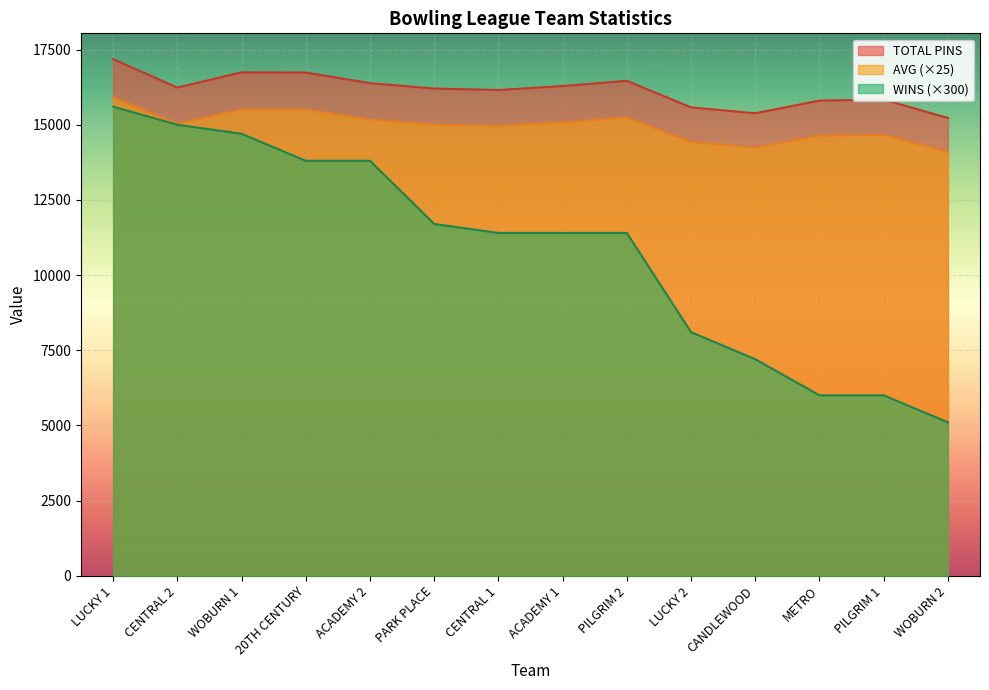

The value of AVG at PARK PLACE is 15002.5. True or false?

True